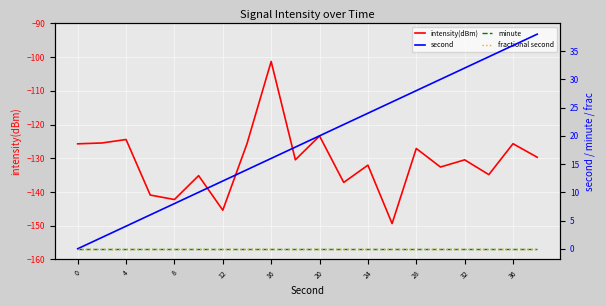

What is the highest value of the intensity(dBm) series?

-101.3